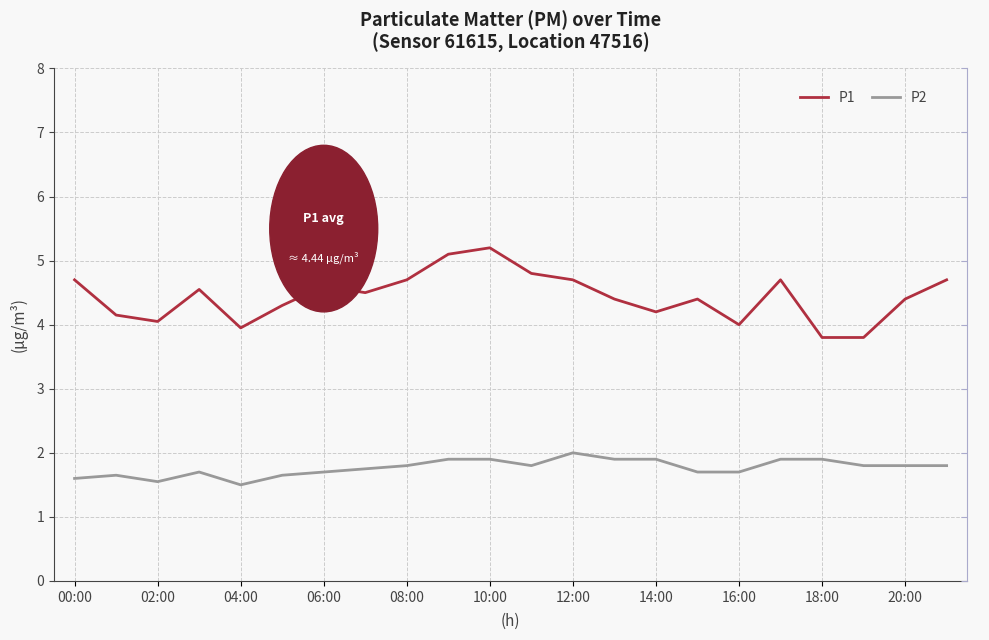

Is it true that P2 equals 2.9 at 14:00?

False